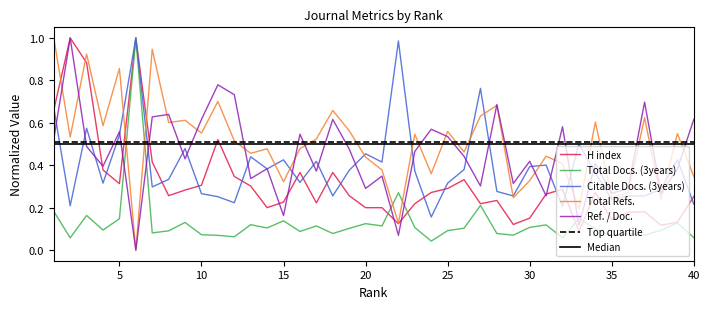

Reading right to left, transcribe all the data shown in this chart.

H index: 40=0.3	39=0.1	38=0.1	37=0.2	36=0.2	35=0.1	34=0.3	33=0.1	32=0.3	31=0.3	30=0.2	29=0.1	28=0.2	27=0.2	26=0.3	25=0.3	24=0.3	23=0.2	22=0.1	21=0.2	20=0.2	19=0.3	18=0.4	17=0.2	16=0.4	15=0.2	14=0.2	13=0.3	12=0.3	11=0.5	10=0.3	9=0.3	8=0.3	7=0.4	6=1.0	5=0.3	4=0.4	3=0.9	2=1.0	1=0.7
Total Docs. (3years): 40=0.1	39=0.1	38=0.1	37=0.1	36=0.1	35=0.1	34=0.1	33=0.1	32=0.1	31=0.1	30=0.1	29=0.1	28=0.1	27=0.2	26=0.1	25=0.1	24=0.0	23=0.1	22=0.3	21=0.1	20=0.1	19=0.1	18=0.1	17=0.1	16=0.1	15=0.1	14=0.1	13=0.1	12=0.1	11=0.1	10=0.1	9=0.1	8=0.1	7=0.1	6=1.0	5=0.1	4=0.1	3=0.2	2=0.1	1=0.2
Citable Docs. (3years): 40=0.2	39=0.4	38=0.3	37=0.3	36=0.3	35=0.2	34=0.4	33=0.5	32=0.2	31=0.4	30=0.4	29=0.3	28=0.3	27=0.8	26=0.4	25=0.3	24=0.2	23=0.4	22=1.0	21=0.4	20=0.5	19=0.4	18=0.3	17=0.4	16=0.3	15=0.4	14=0.4	13=0.4	12=0.2	11=0.3	10=0.3	9=0.5	8=0.3	7=0.3	6=1.0	5=0.5	4=0.3	3=0.6	2=0.2	1=0.7
Total Refs.: 40=0.3	39=0.5	38=0.2	37=0.6	36=0.3	35=0.2	34=0.6	33=0.2	32=0.4	31=0.4	30=0.3	29=0.2	28=0.7	27=0.6	26=0.5	25=0.6	24=0.4	23=0.5	22=0.1	21=0.4	20=0.4	19=0.6	18=0.7	17=0.5	16=0.5	15=0.3	14=0.5	13=0.5	12=0.5	11=0.7	10=0.6	9=0.6	8=0.6	7=0.9	6=0.0	5=0.9	4=0.6	3=0.9	2=0.5	1=1.0
Ref. / Doc.: 40=0.6	39=0.4	38=0.3	37=0.7	36=0.3	35=0.3	34=0.4	33=0.1	32=0.6	31=0.3	30=0.4	29=0.3	28=0.7	27=0.3	26=0.4	25=0.5	24=0.6	23=0.5	22=0.1	21=0.3	20=0.3	19=0.5	18=0.6	17=0.4	16=0.5	15=0.2	14=0.4	13=0.3	12=0.7	11=0.8	10=0.6	9=0.4	8=0.6	7=0.6	6=0.0	5=0.6	4=0.4	3=0.5	2=1.0	1=0.5